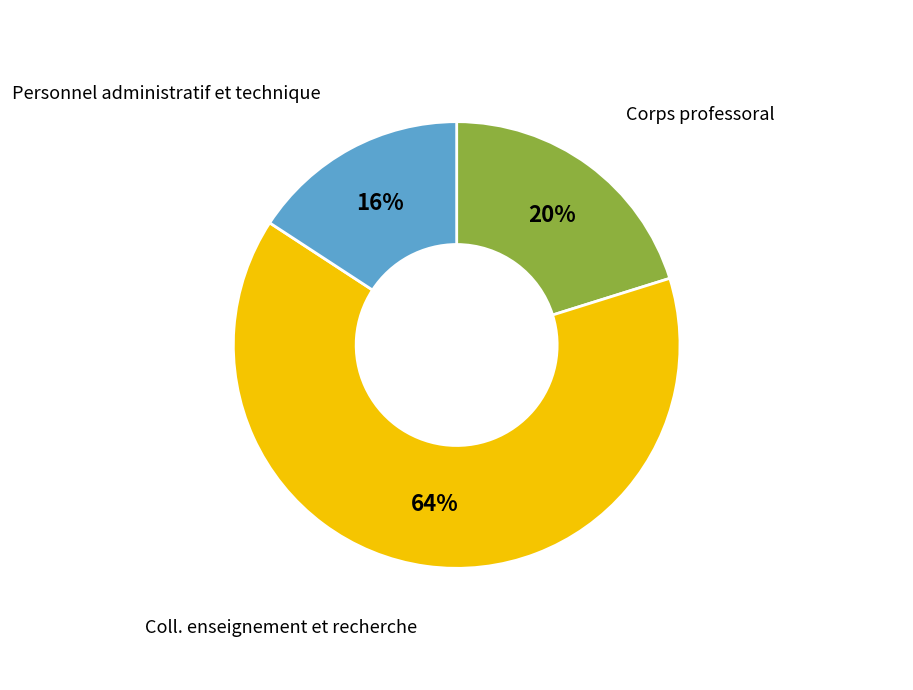

To the nearest percent, what is the average slice percentage?

33%